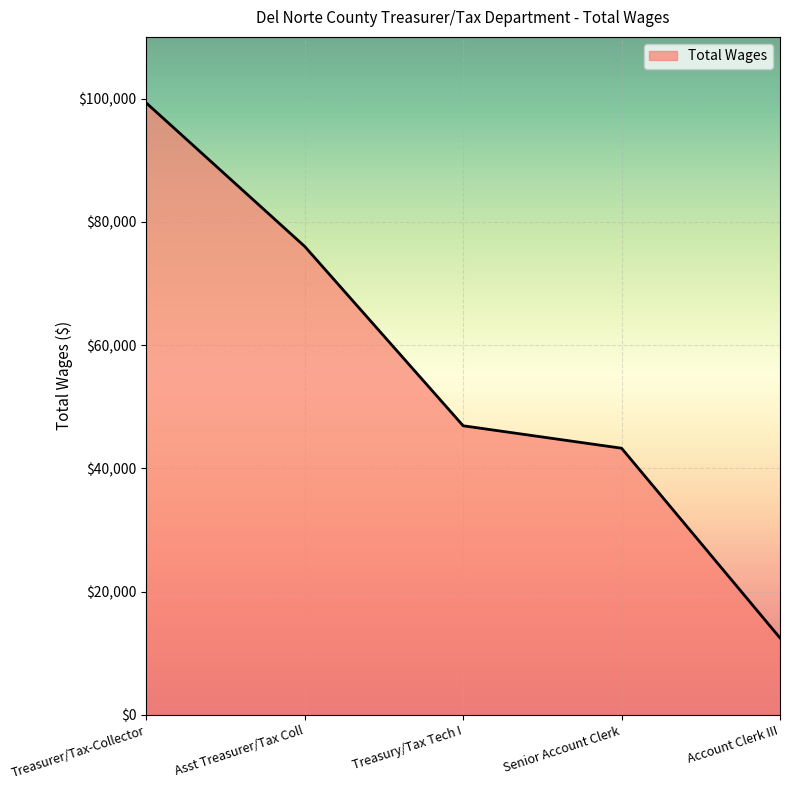

Does the chart display data point markers on the line(s)?

No